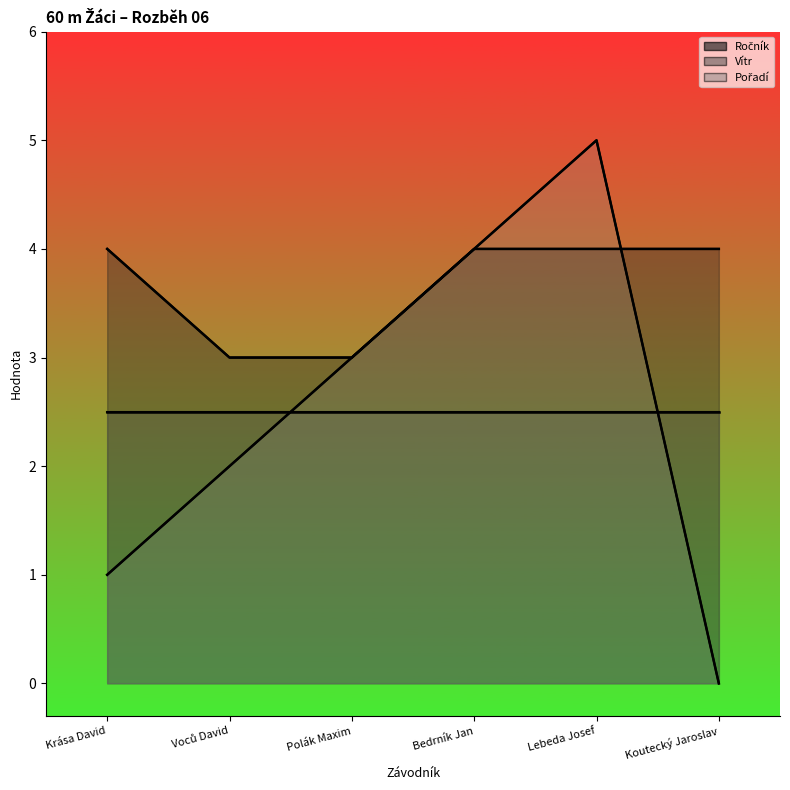

What is the maximum value for Ročník?

4